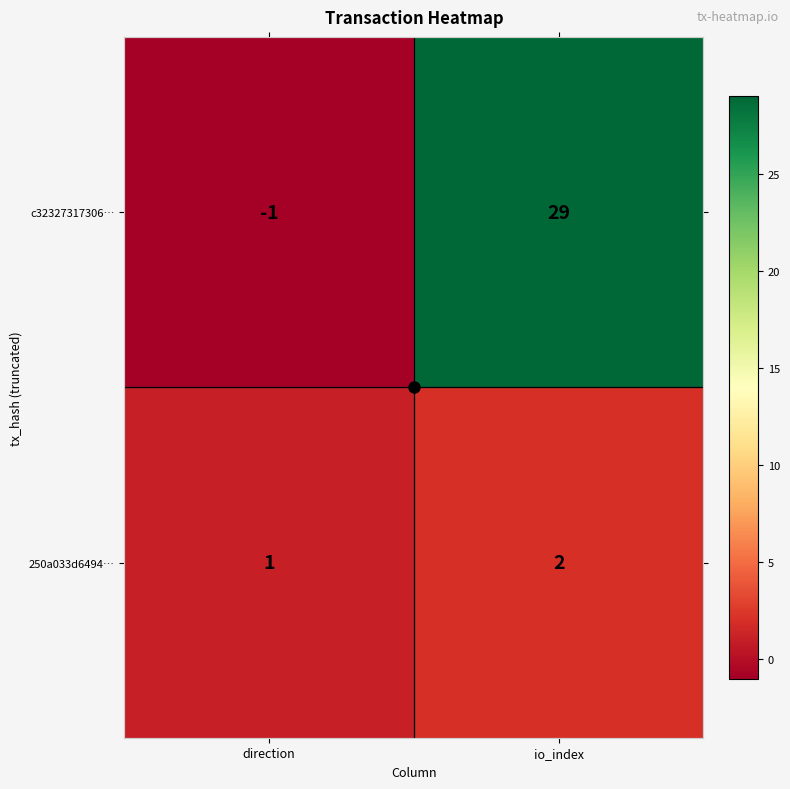

What is the difference between the maximum and minimum values in the c32327317306… series?

30